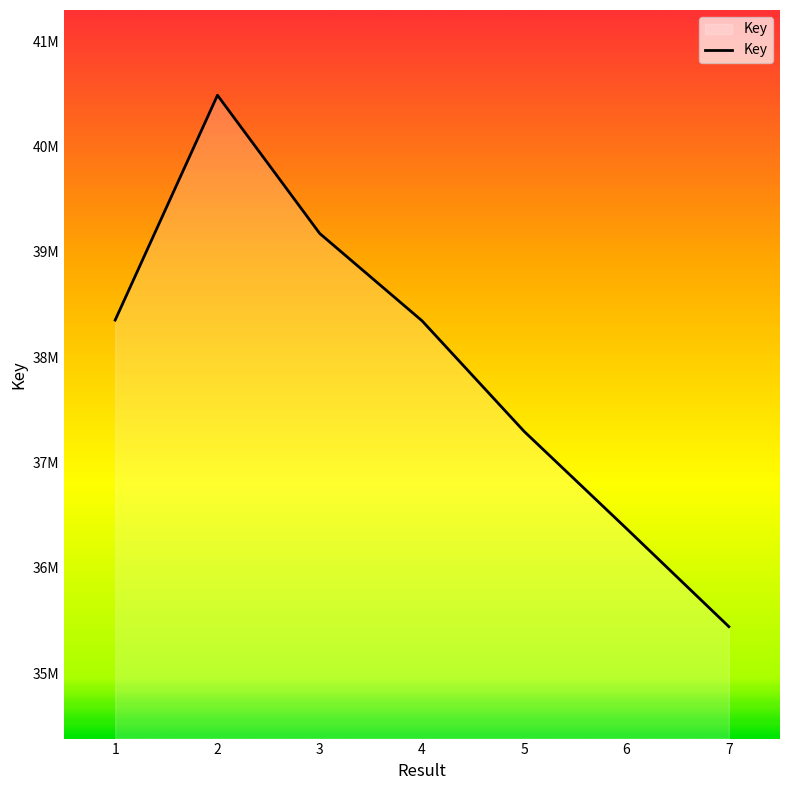

Does the chart have visible grid lines?

No